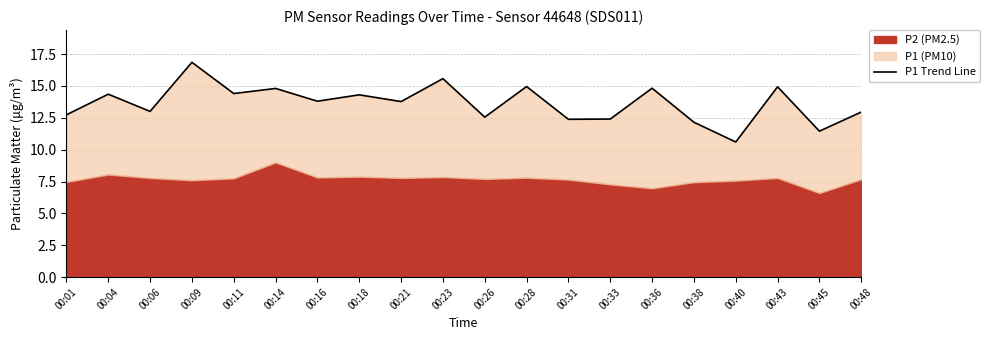

What is the sum of all values?

272.8